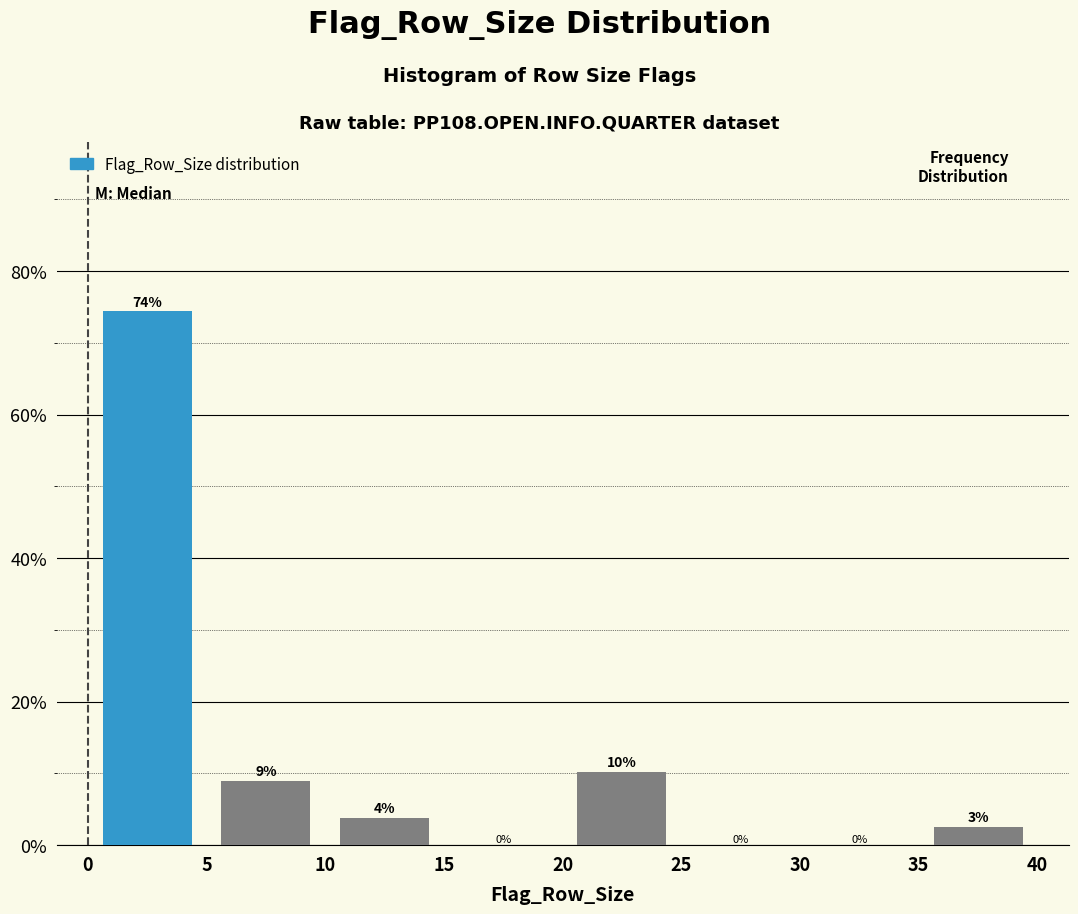

Which range on the x-axis has the tallest bar?

0 to 5